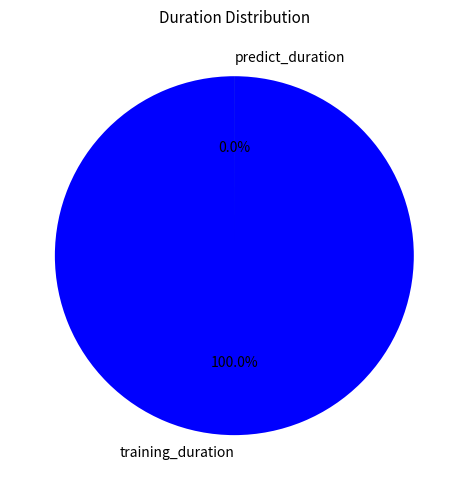

Which category has the smallest portion of the pie?

predict_duration